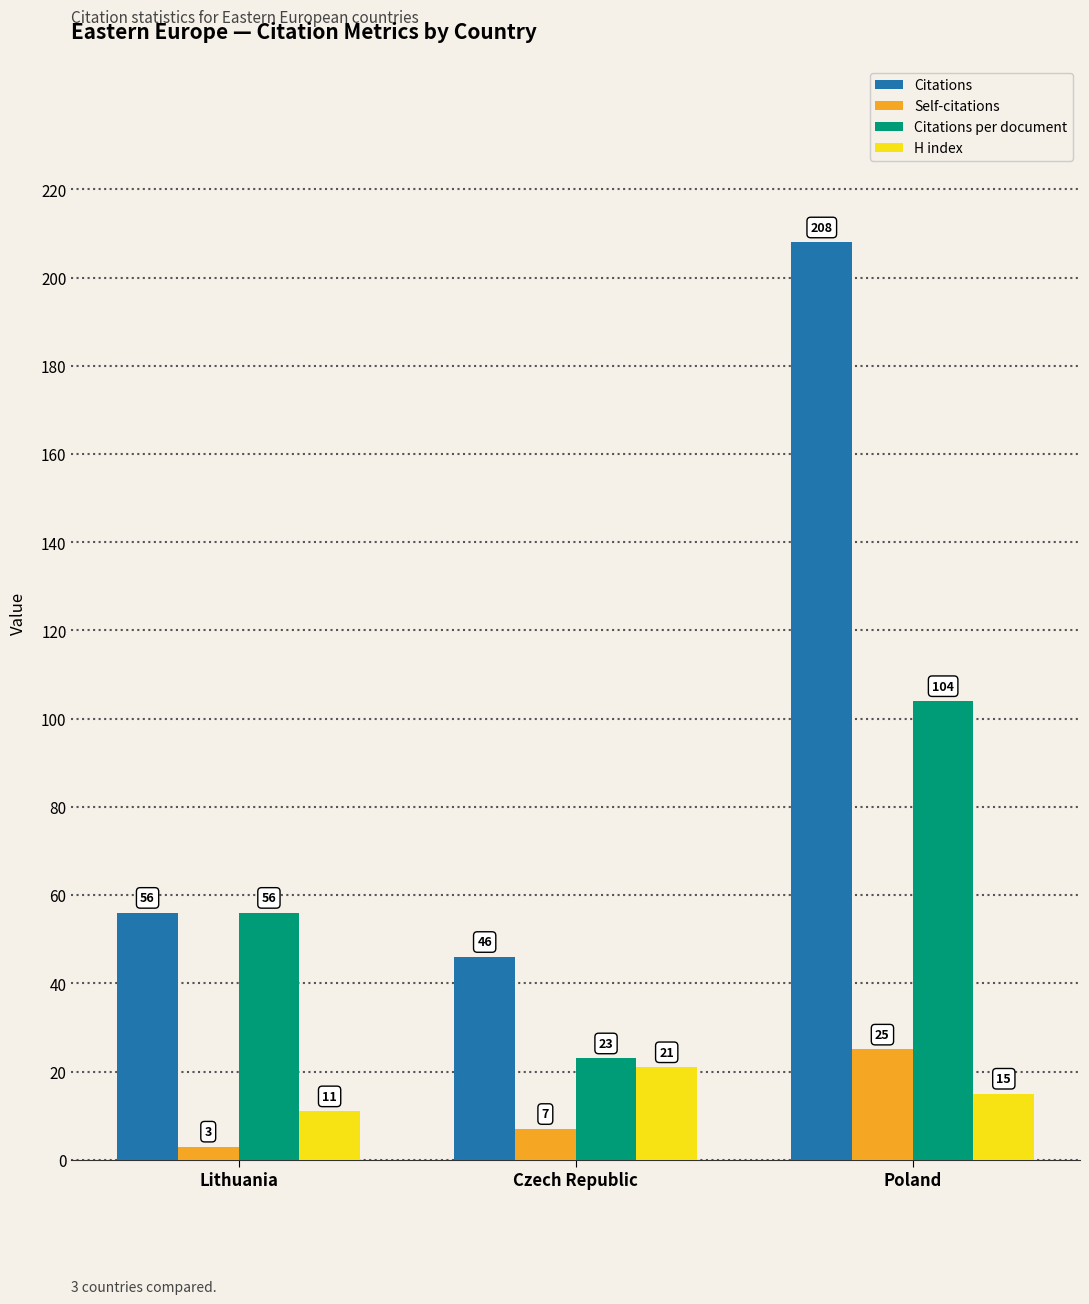

At Czech Republic, list the series in order from largest to smallest.

Citations, Citations per document, H index, Self-citations